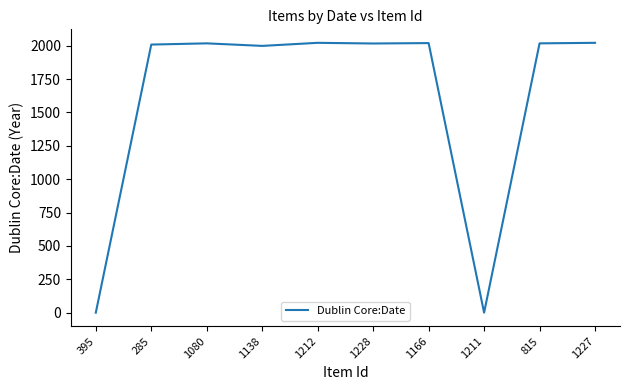

True or false: the data shows 0 at 1211.

True